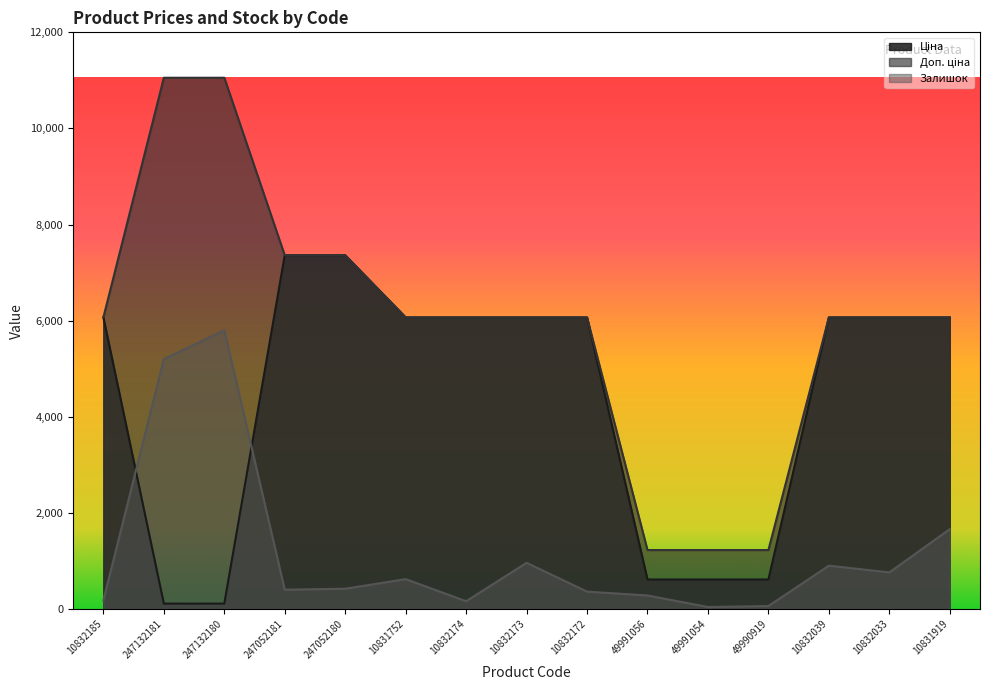

List the labels in order of Доп. ціна value, largest first.

247132181, 247132180, 247052181, 247052180, 10832185, 10831752, 10832174, 10832173, 10832172, 10832039, 10832033, 10831919, 49991056, 49991054, 49990919